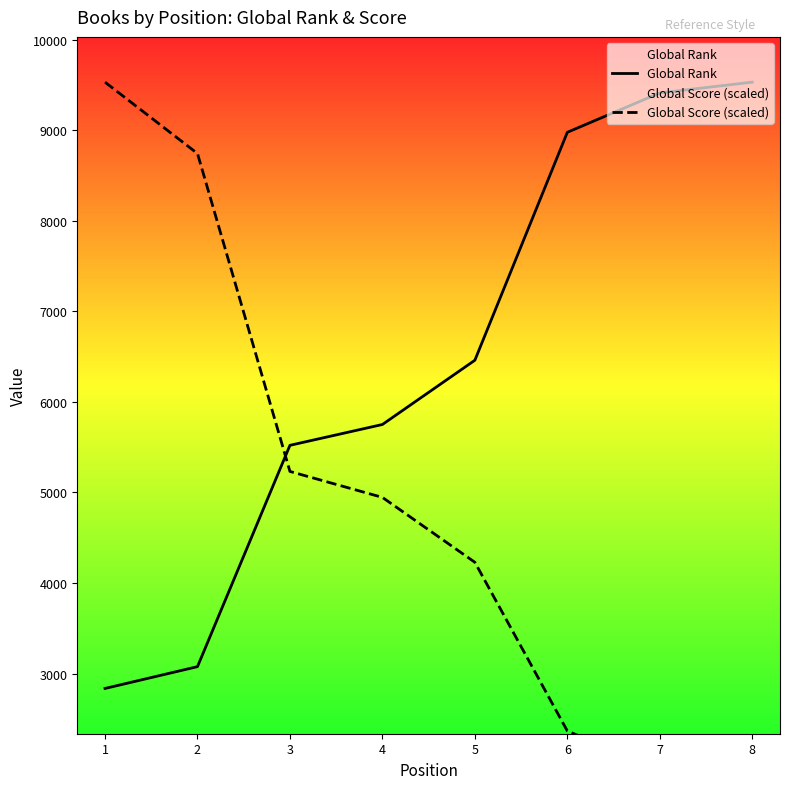

List the series in order of their peak value, highest first.

Global Rank, Global Score (scaled)